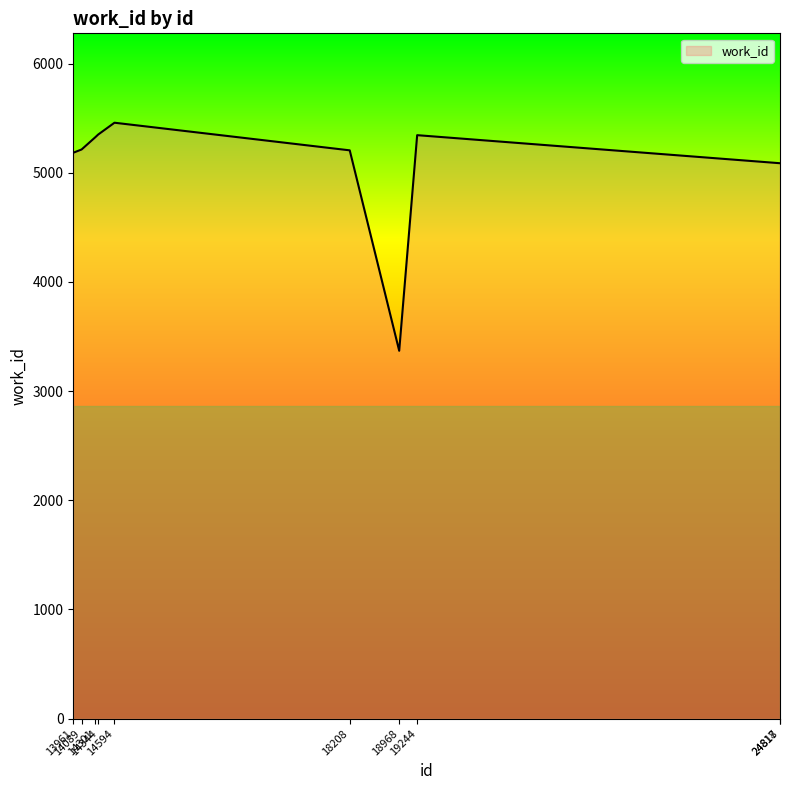

What is the maximum value shown in the chart?

5459